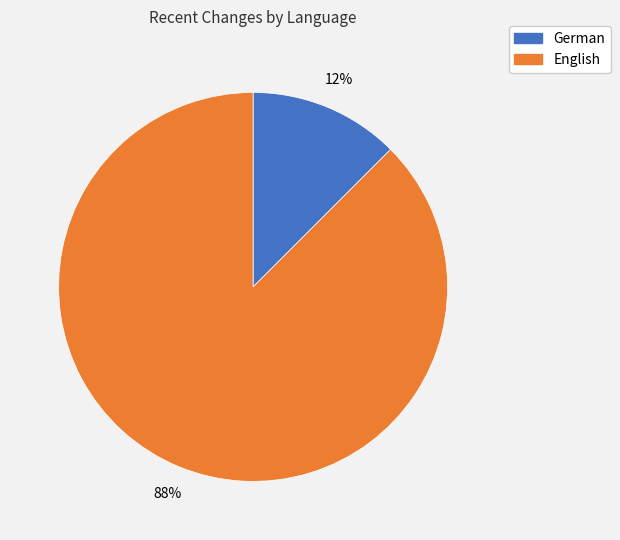

Does German account for over 50% of the chart?

No